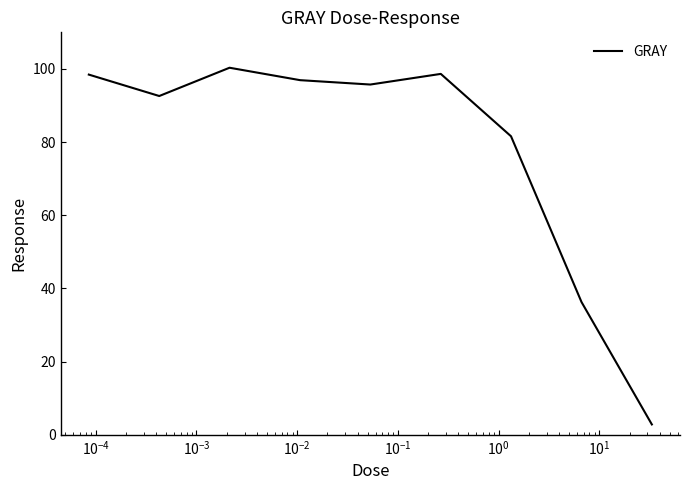

What is the greatest value displayed?

100.3